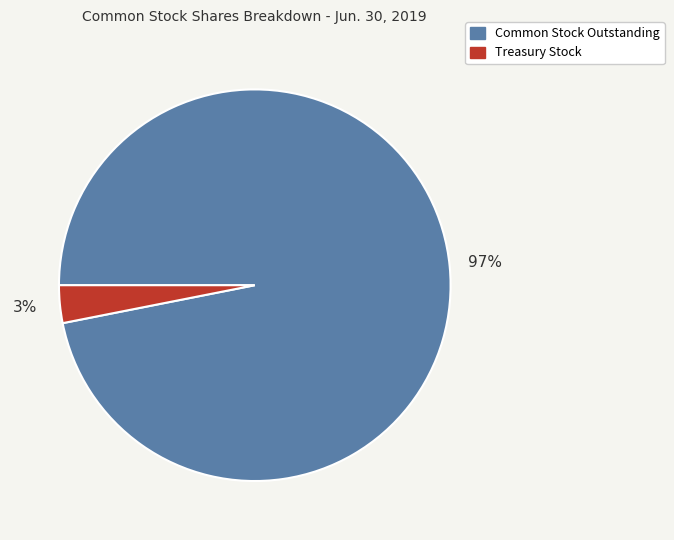

Is there any slice that represents more than half of the pie?

Yes